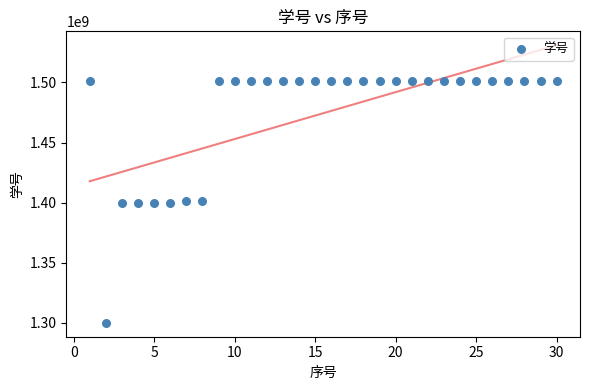

What is the range of Y values (max minus min)?

201196397